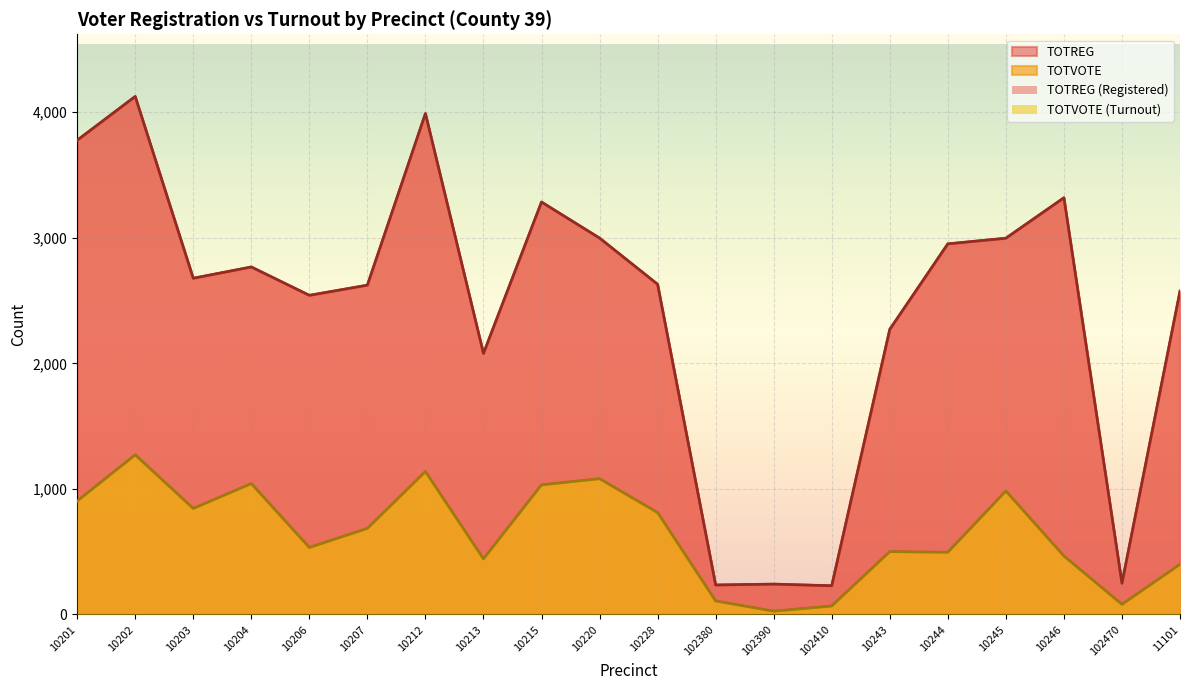

True or false: TOTVOTE has more than 0 interior local peaks.

True